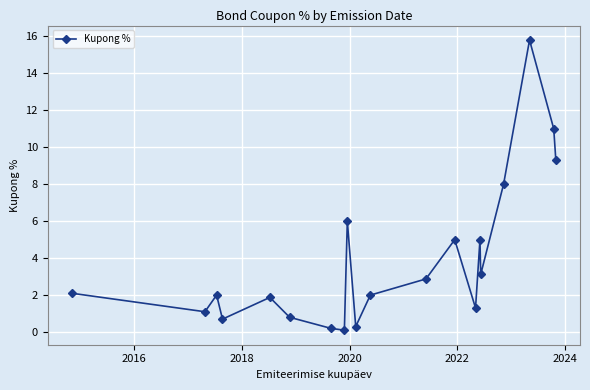

What is the sum of all values?

78.6